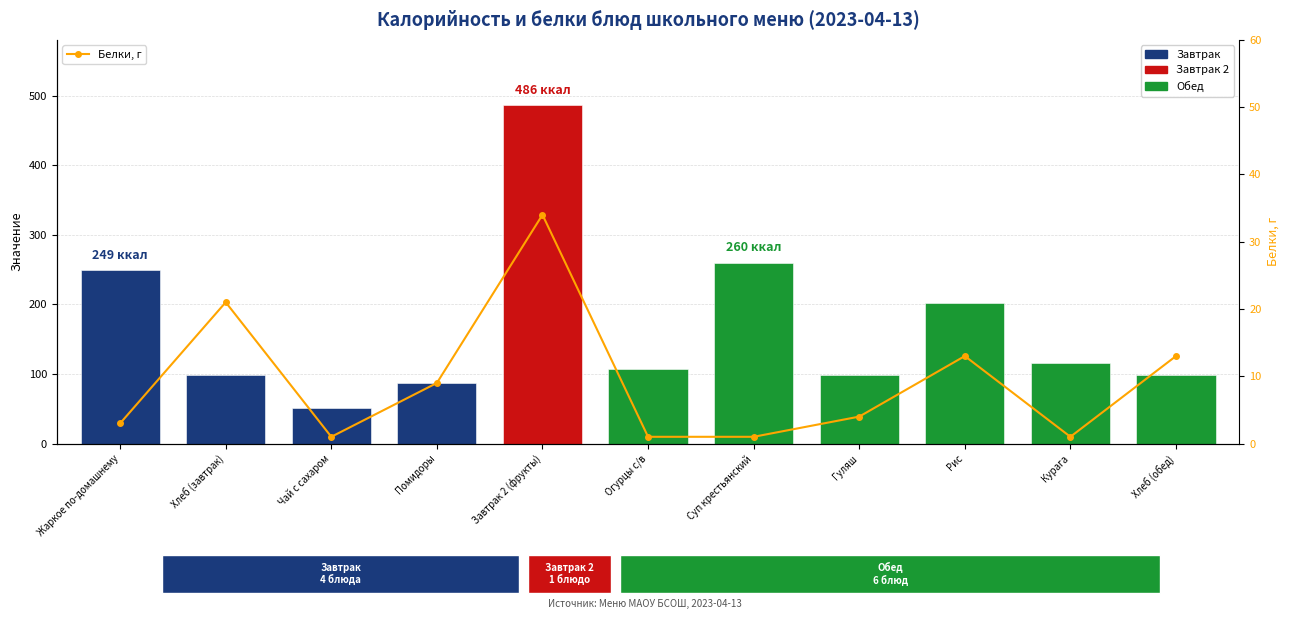

What value does the data have at Гуляш, to the nearest 5?

5